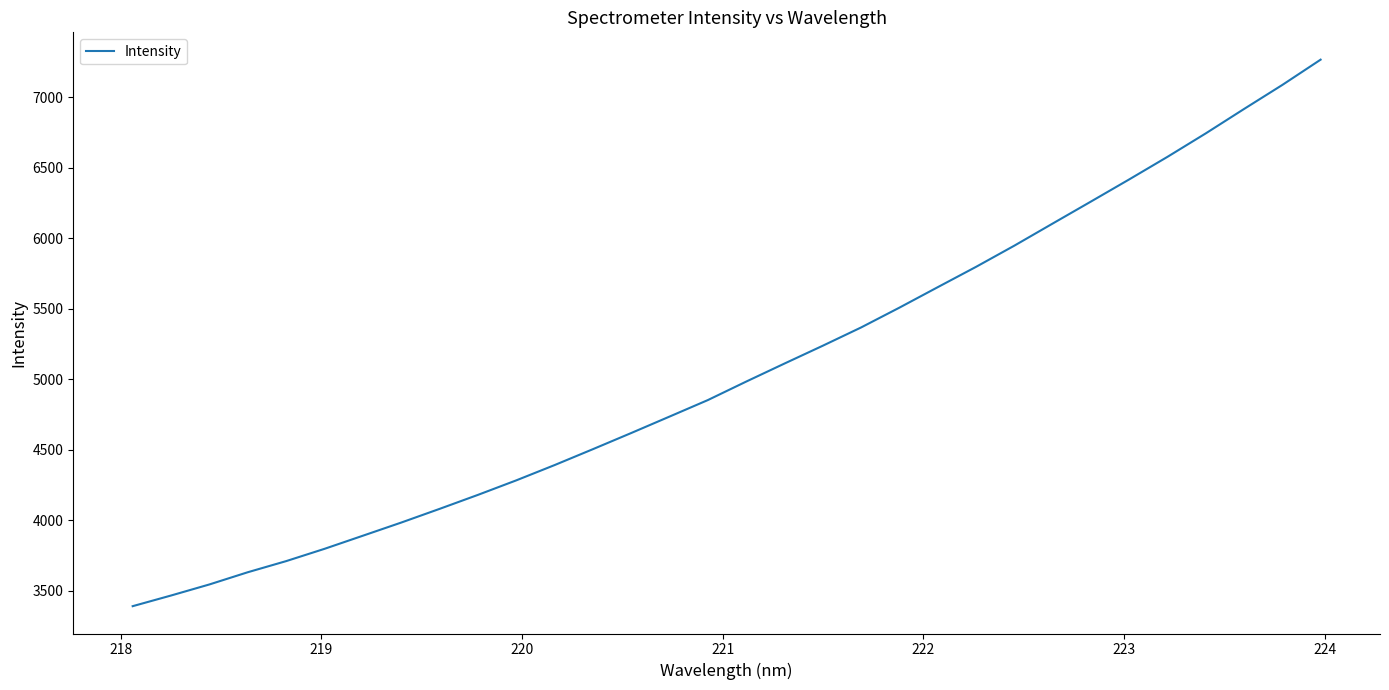

What is the minimum value shown in the chart?

3391.8